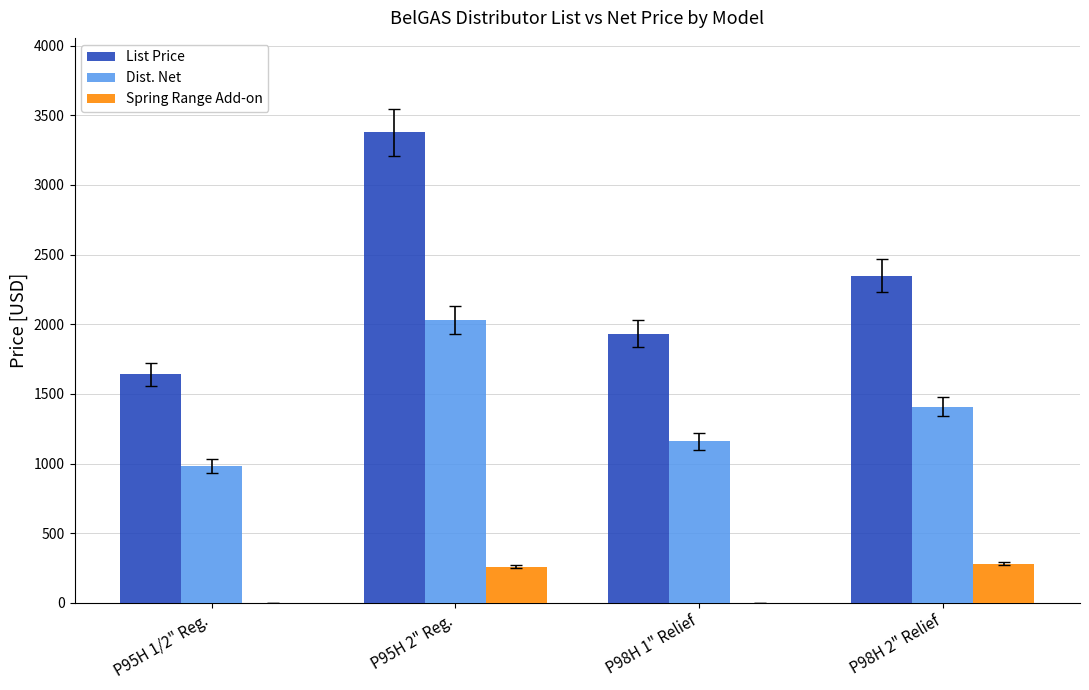

Which series changed the most between P95H 1/2" Reg. and P98H 2" Relief?

List Price